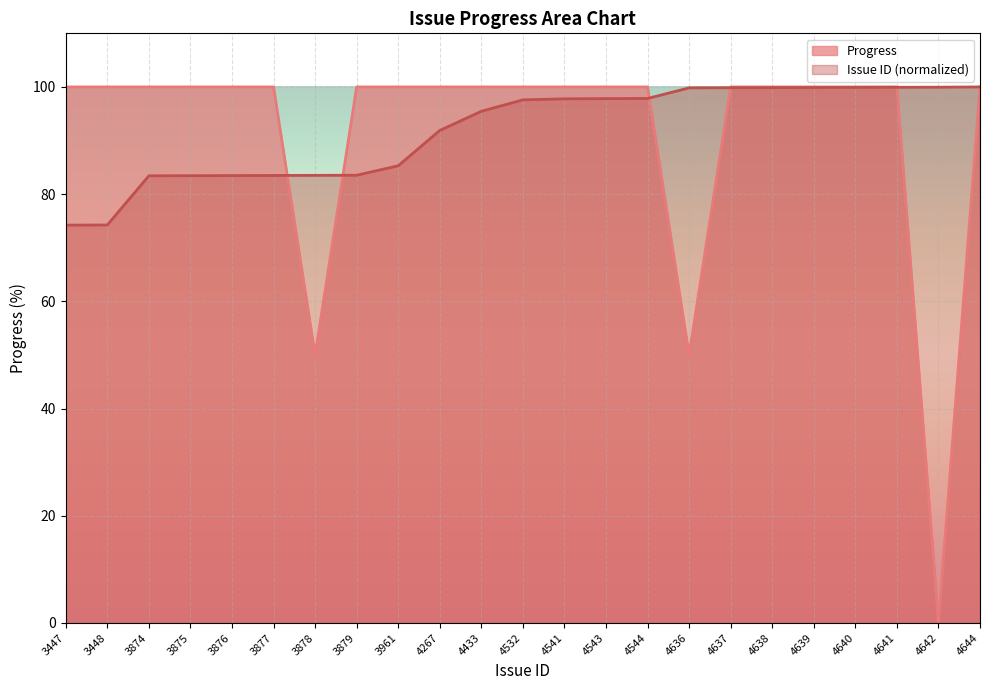

After their last crossing, which series has the higher values: Issue ID or Progress?

Issue ID